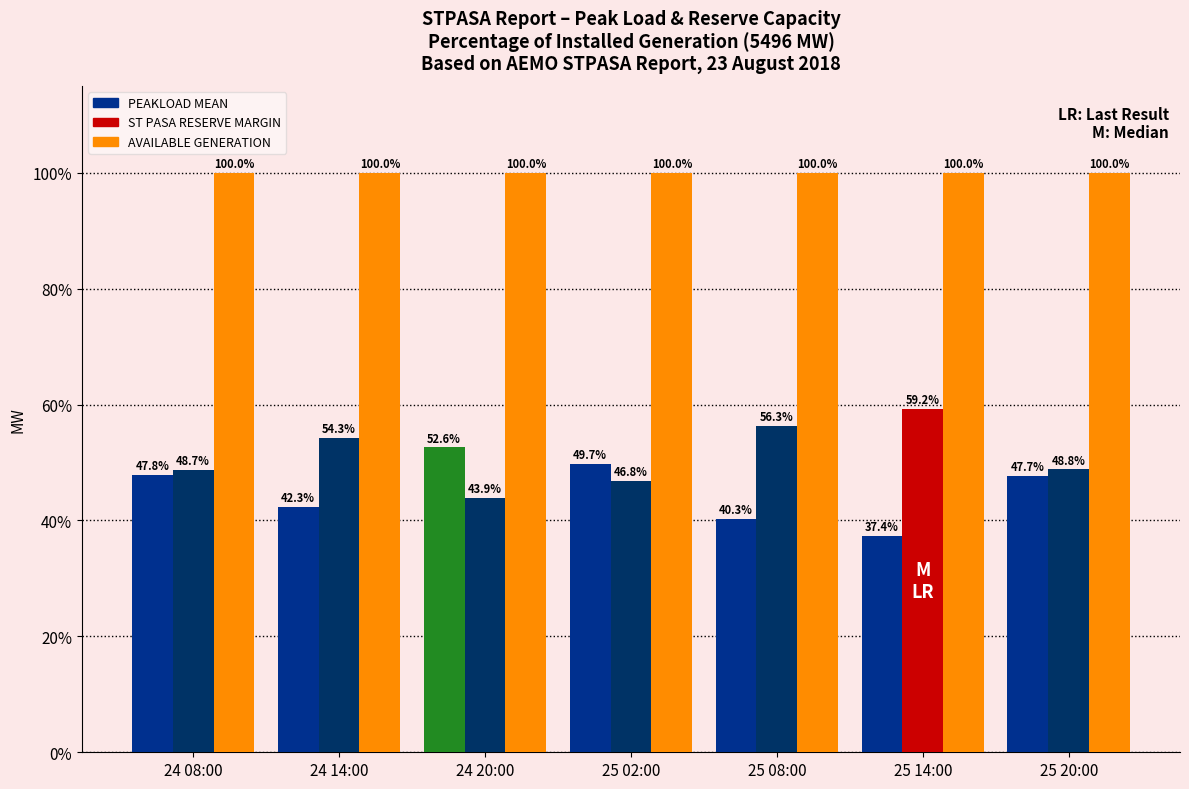

How many data points does each series have?

7